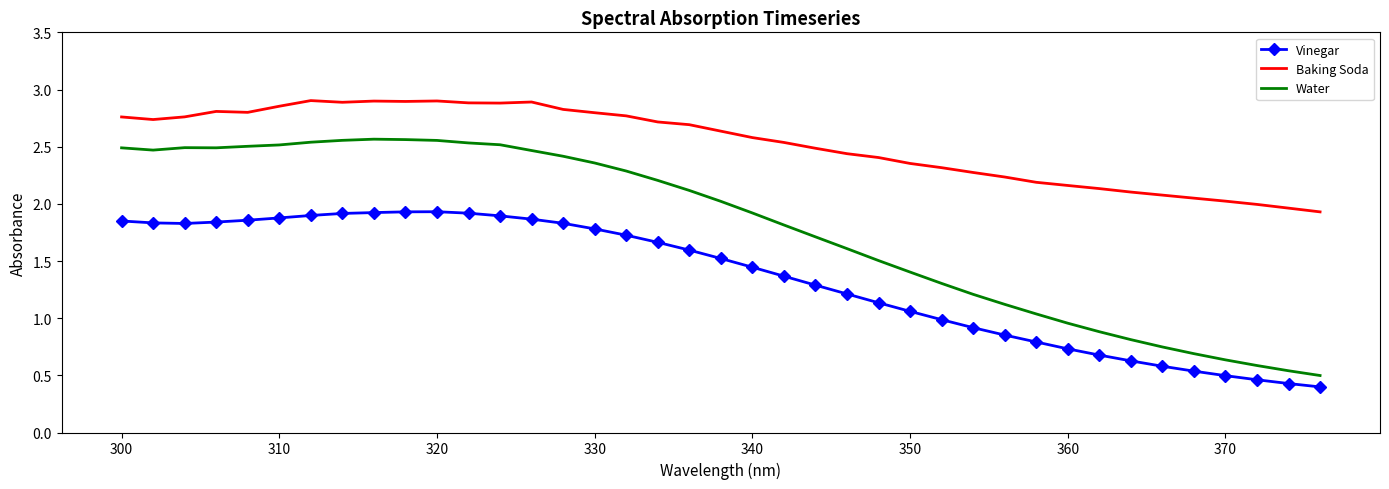

Which series has the widest spread of values?

Water